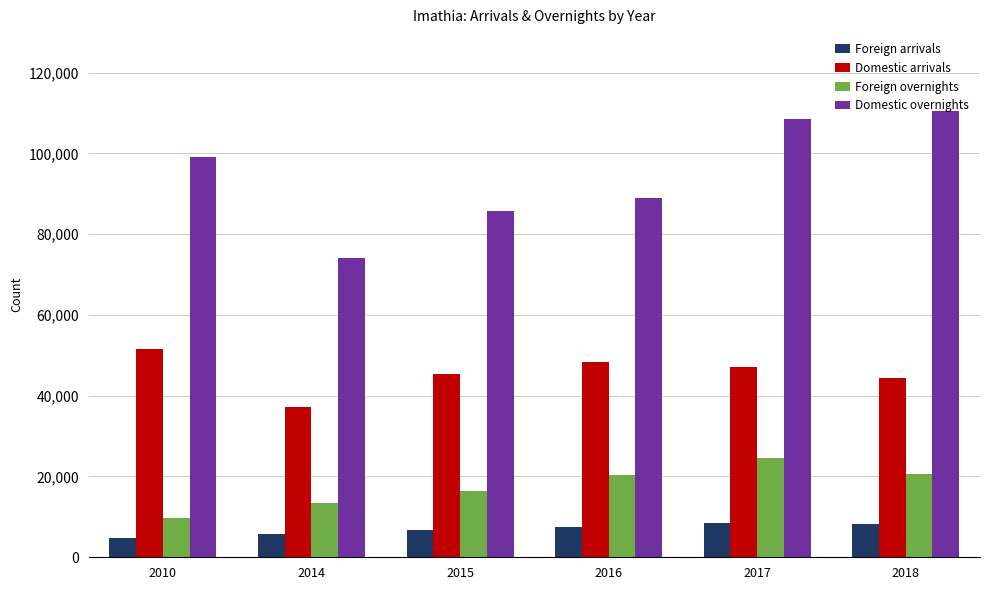

How many values in the Foreign arrivals series are below 7607?

3